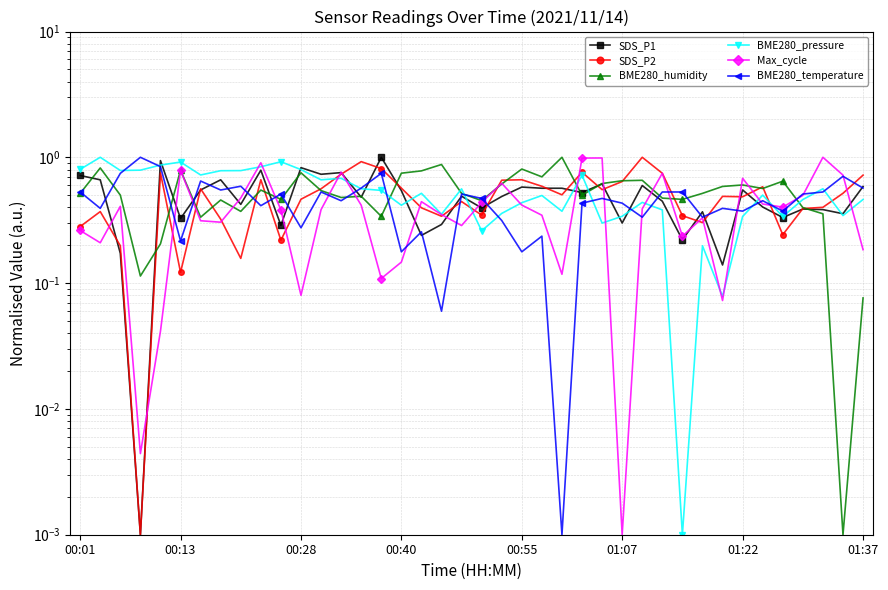

How many lines are shown in the chart?

6